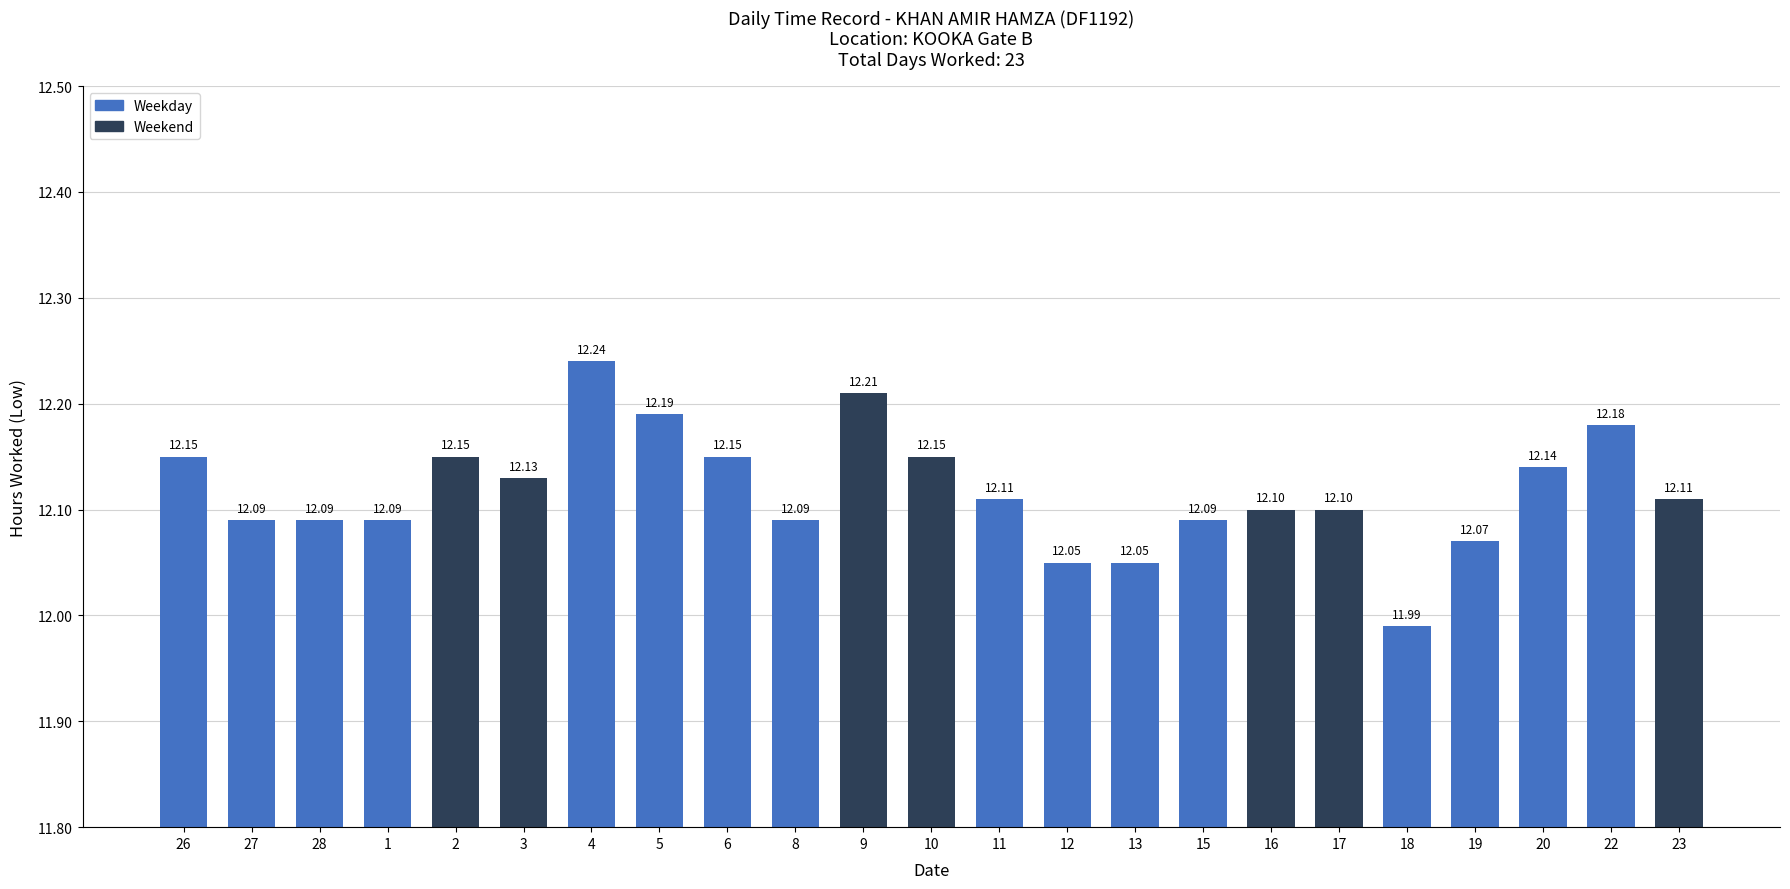

What is the label of the 16th bar from the left?

15